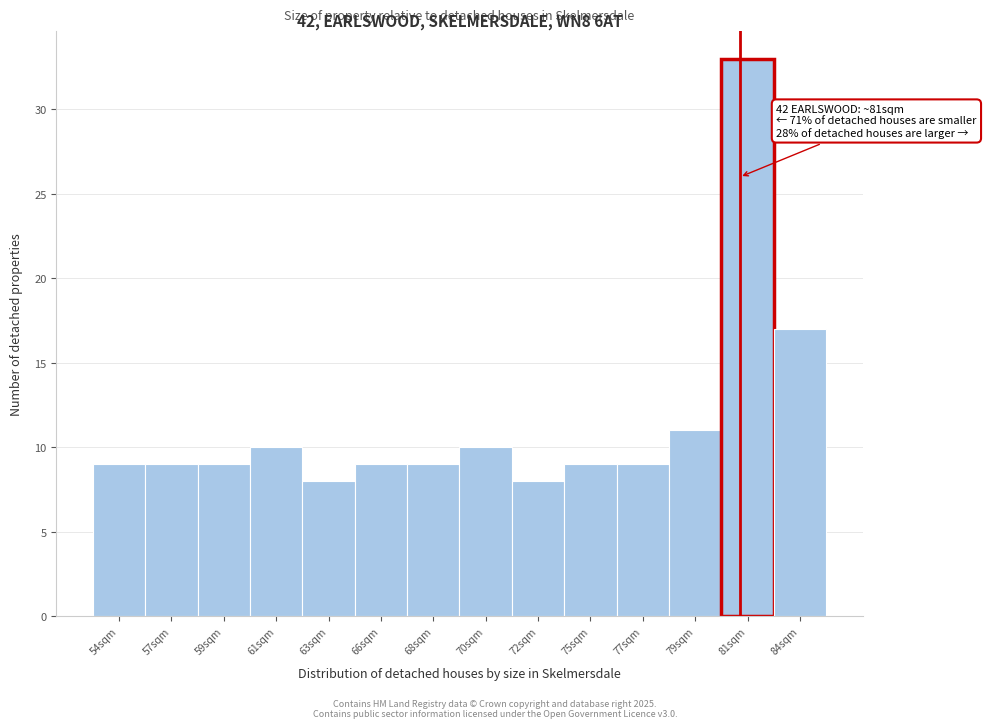

Reading left to right, transcribe all the data shown in this chart.

54sqm=9	57sqm=9	59sqm=9	61sqm=10	63sqm=8	66sqm=9	68sqm=9	70sqm=10	72sqm=8	75sqm=9	77sqm=9	79sqm=11	81sqm=33	84sqm=17